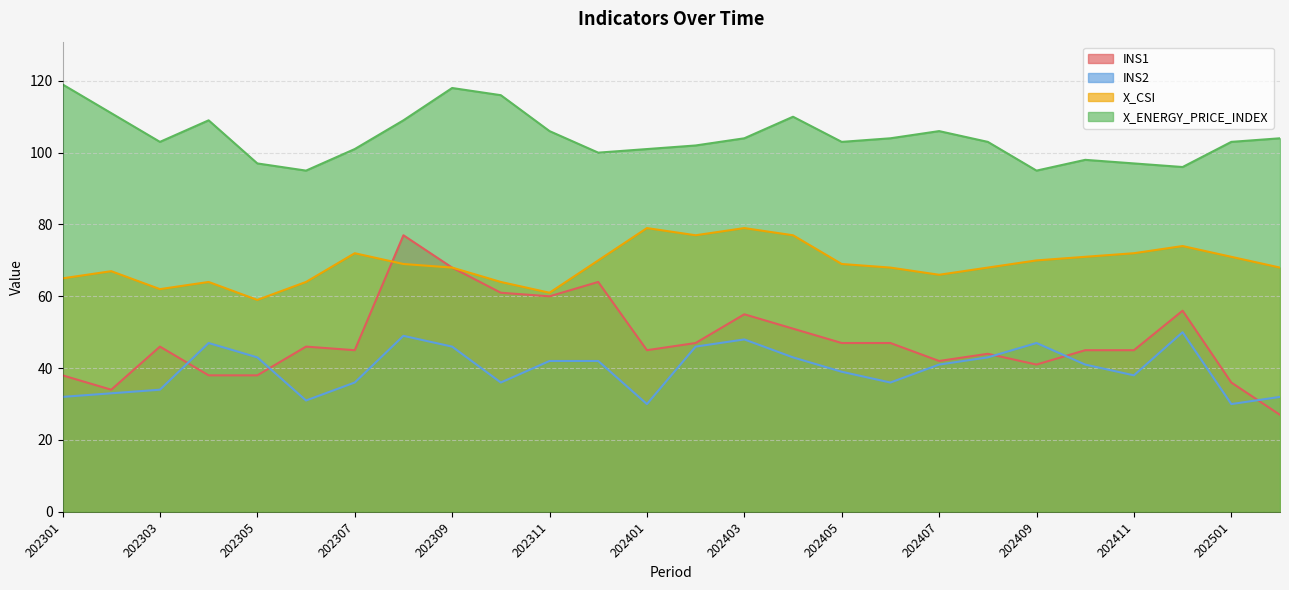

Which category has the highest value across all series?

202301